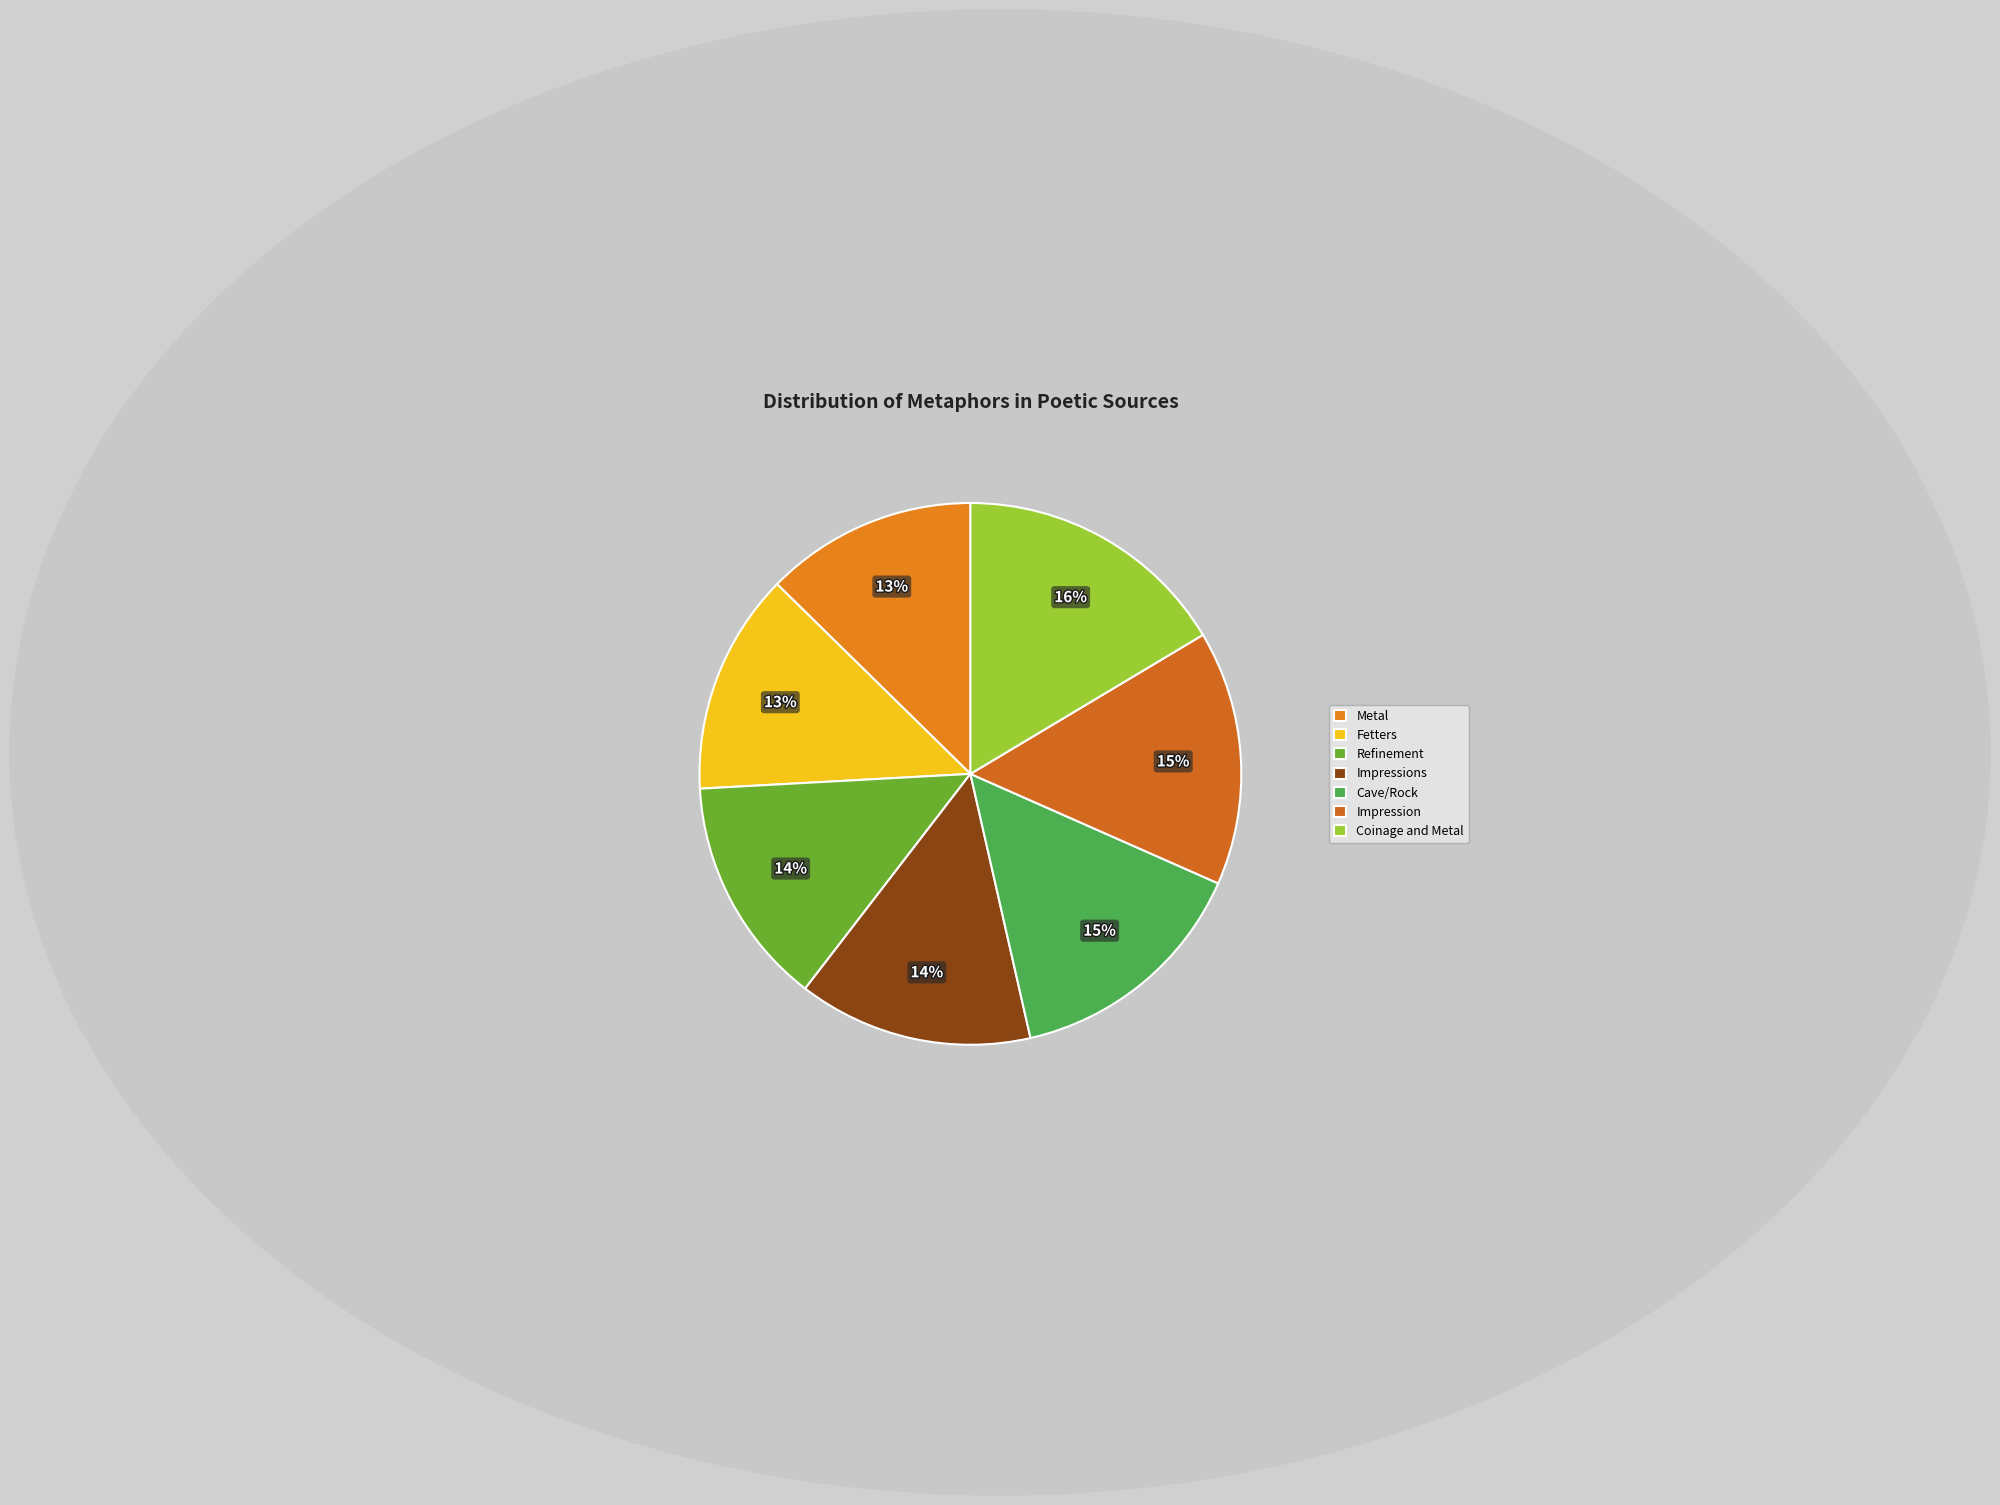

To the nearest percent, what is the difference between the Metal and Impressions slice percentages?

1%